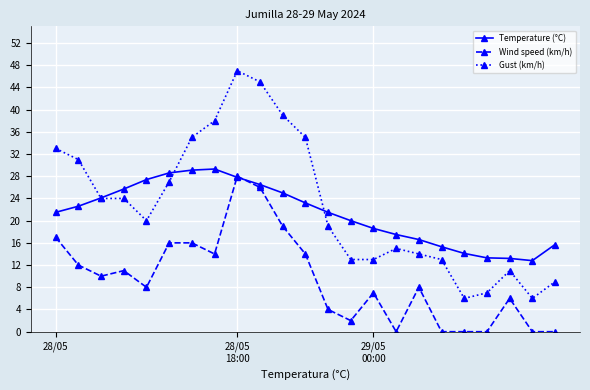

True or false: Wind speed (km/h) and Gust (km/h) cross at least once.

False